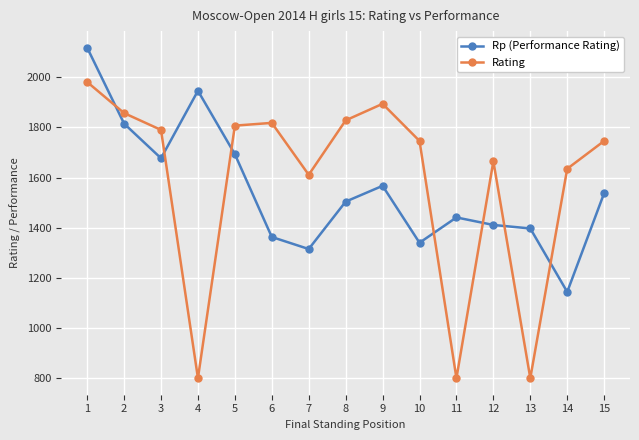

Where is the first local maximum for Rp (Performance Rating)?

4